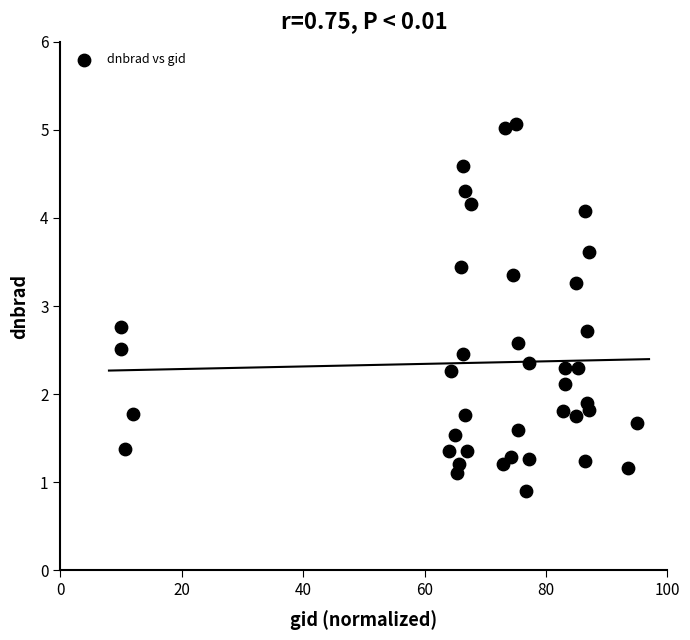

What is the range of X values (max minus min)?

85.0